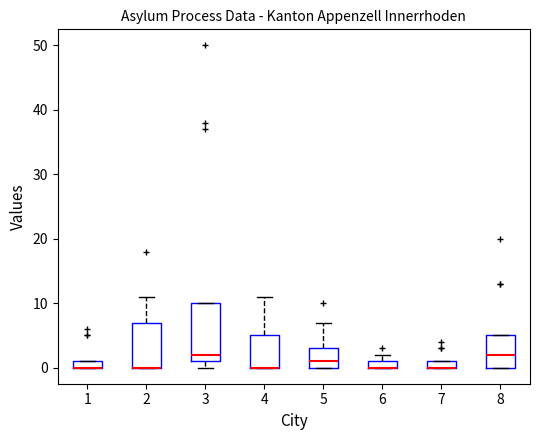

Where is the upper edge of the box at x = 5 on the y-axis? The values are not printed on the chart, so give them approximately, as read against the axis.

3